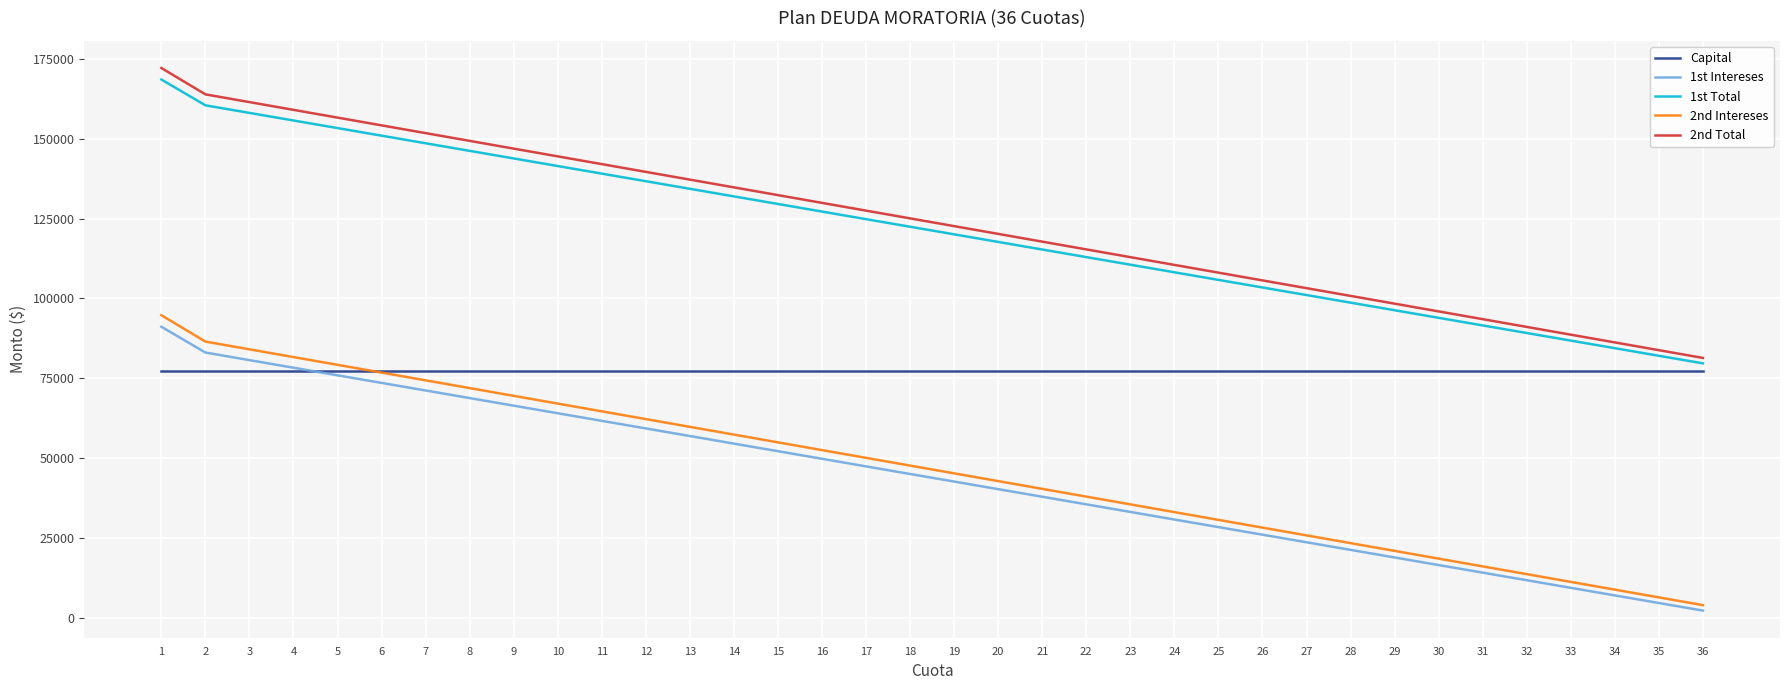

What is the maximum value for 1st Intereses?

91156.5